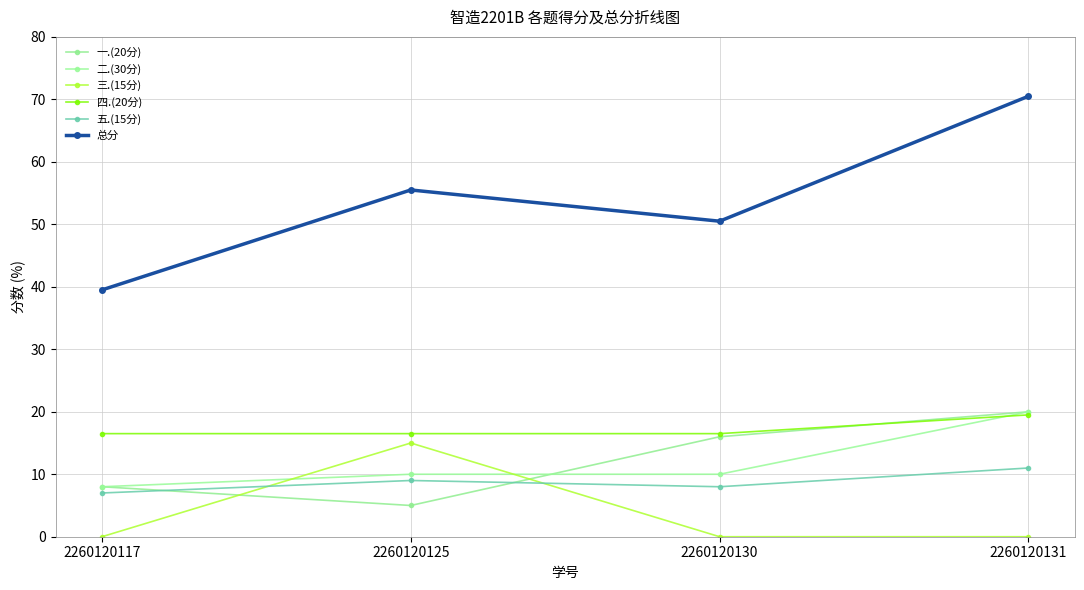

Where does the 一.(20分) series first go above 16?

2260120131